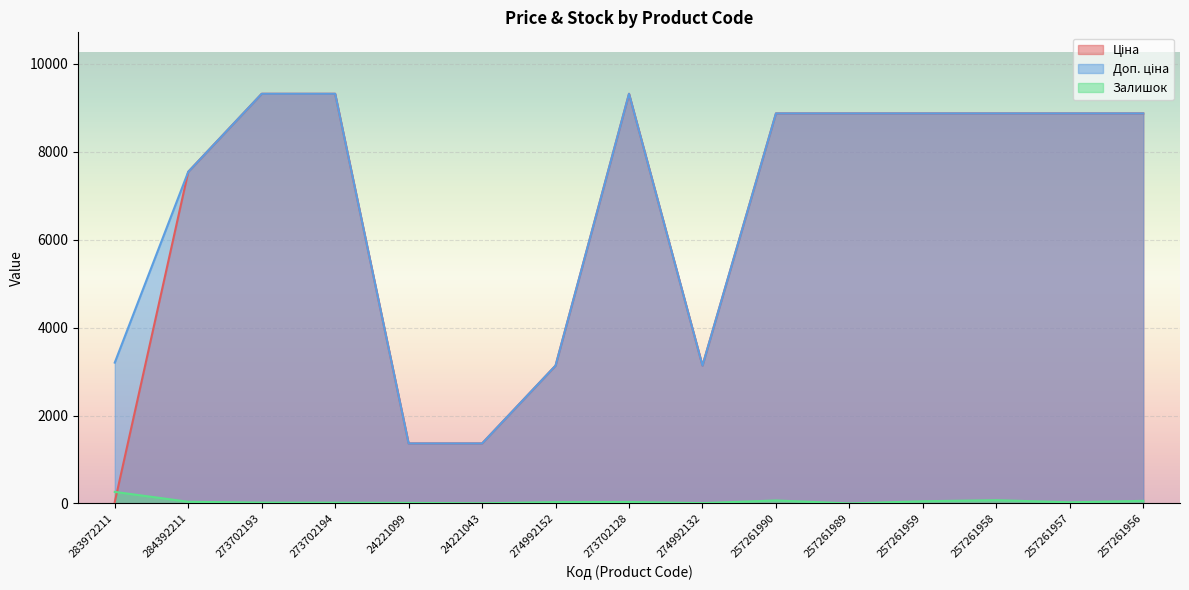

Rank the categories by Ціна value from highest to lowest.

273702193, 273702194, 273702128, 257261990, 257261989, 257261959, 257261958, 257261957, 257261956, 284392211, 274992152, 274992132, 24221099, 24221043, 283972211